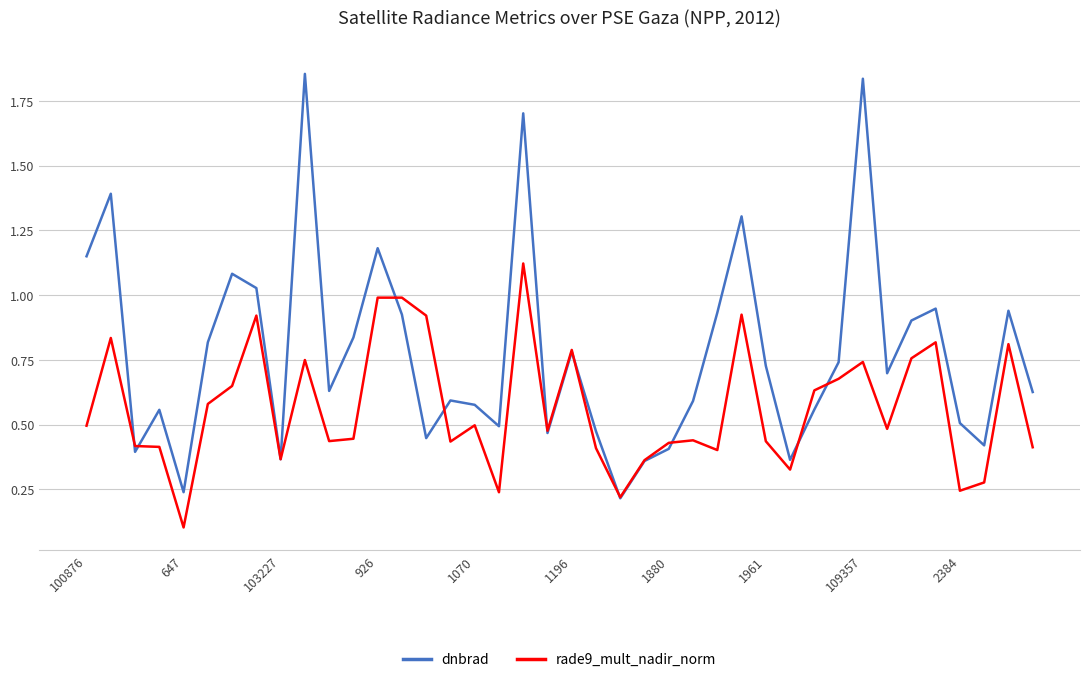

Which series has the widest spread of values?

dnbrad